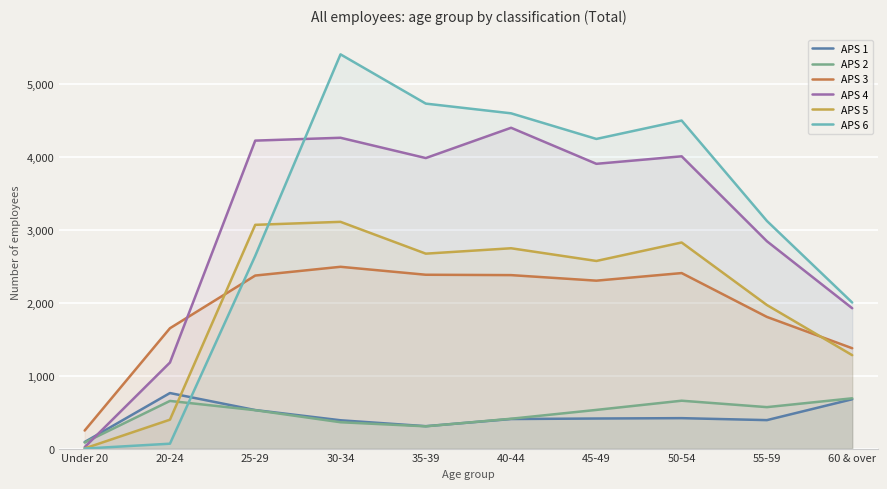

Does the chart display data point markers on the line(s)?

No